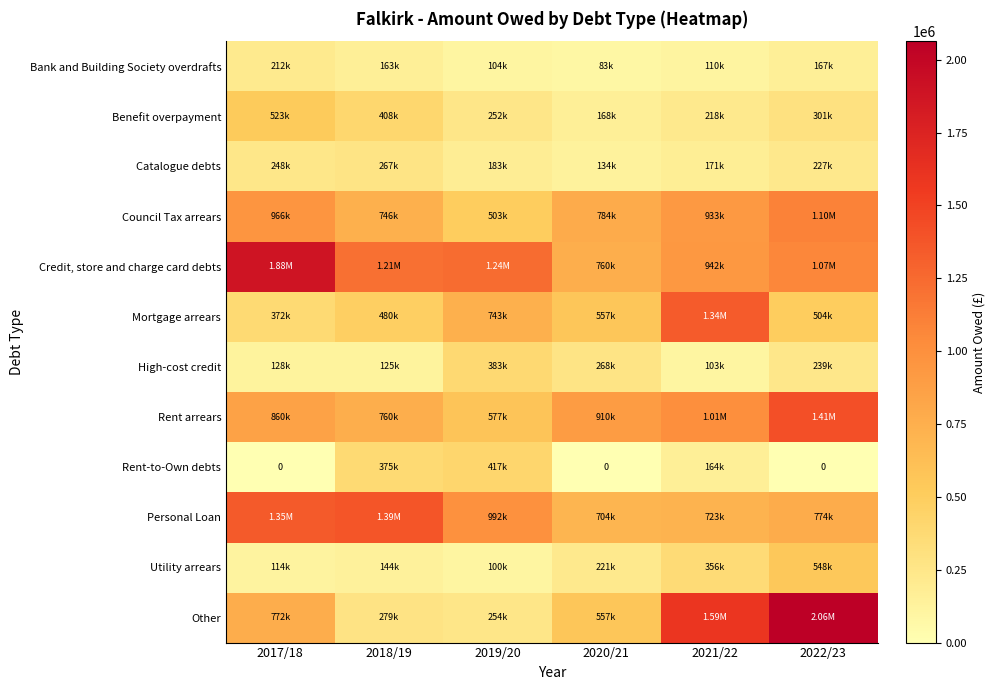

Which has a higher value, 2020/21 or 2019/20?

2019/20